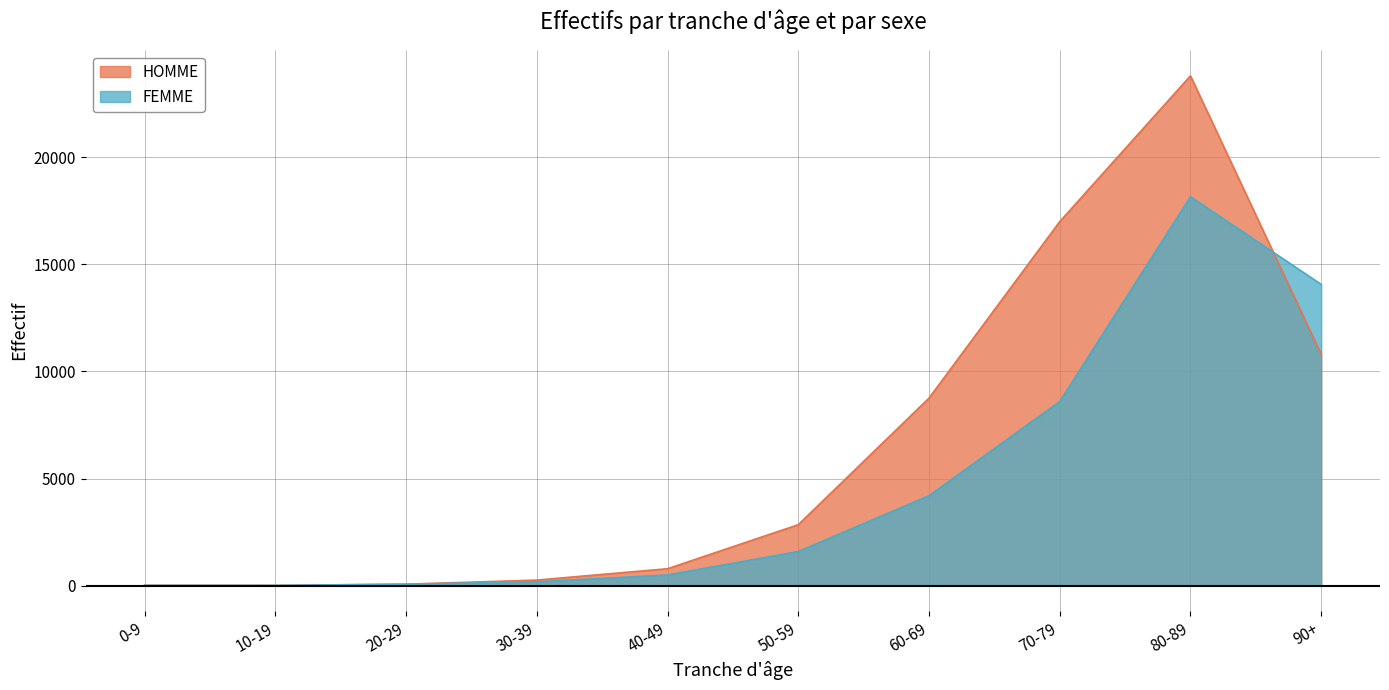

What is the difference between the maximum and minimum values in the HOMME series?

23779